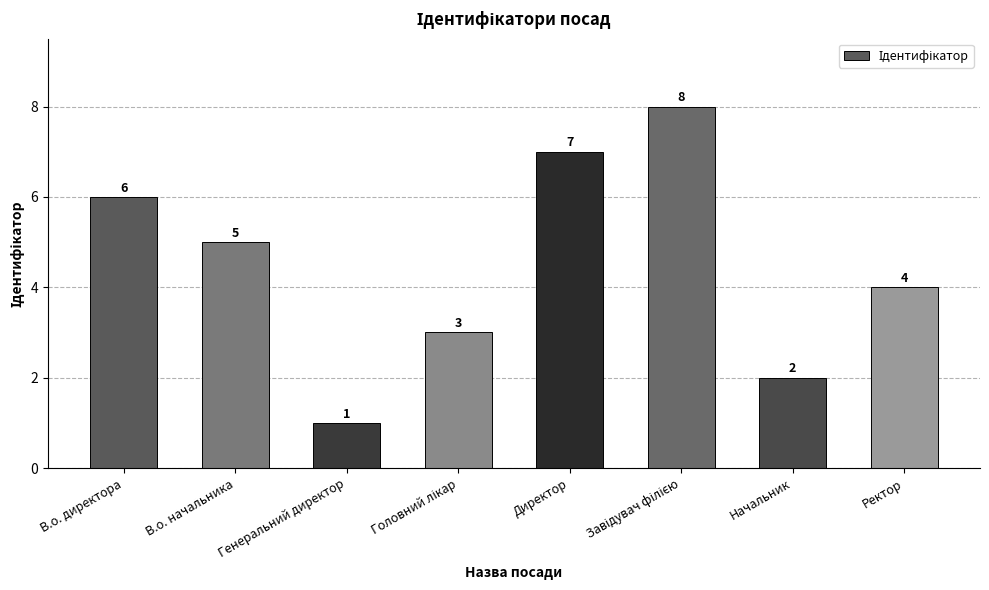

What is the sum of all values?

36